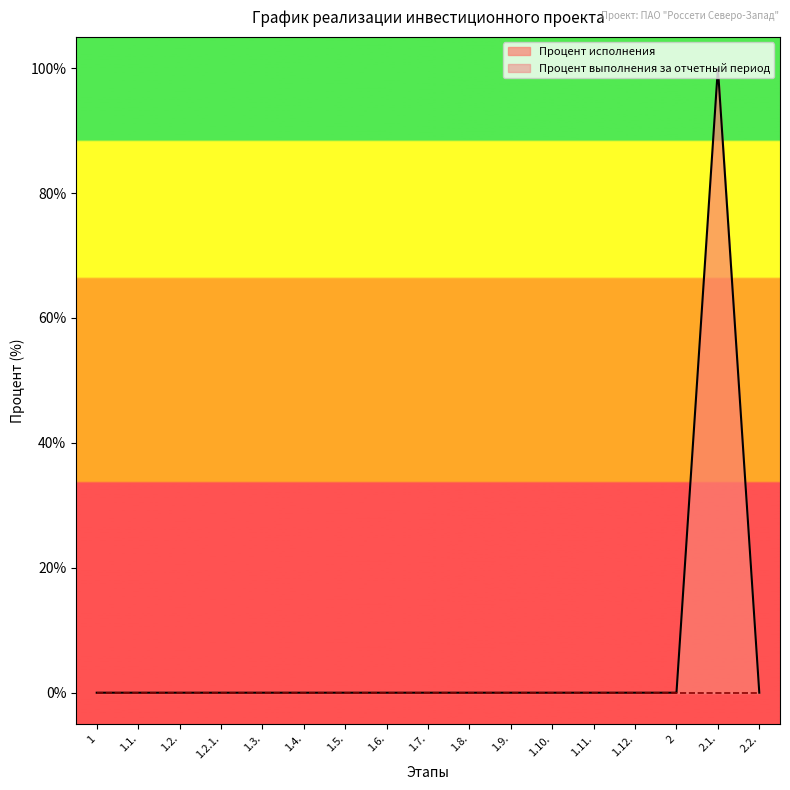

The chart shows a value of 0 at 1.10.. True or false?

True